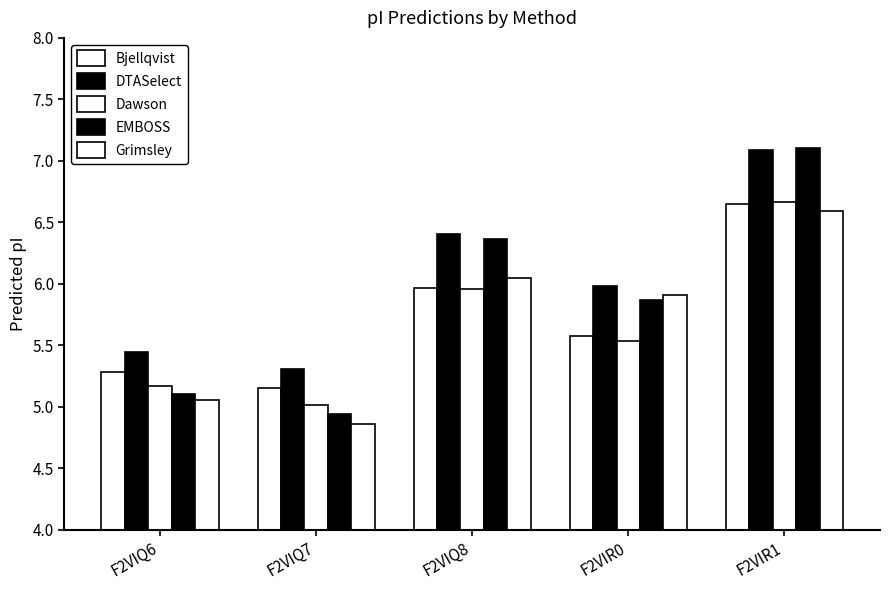

Reading left to right, list all the values displayed in this chart.

Bjellqvist: 5.3	5.2	6.0	5.6	6.6
DTASelect: 5.4	5.3	6.4	6.0	7.1
Dawson: 5.2	5.0	6.0	5.5	6.7
EMBOSS: 5.1	4.9	6.4	5.9	7.1
Grimsley: 5.1	4.9	6.0	5.9	6.6